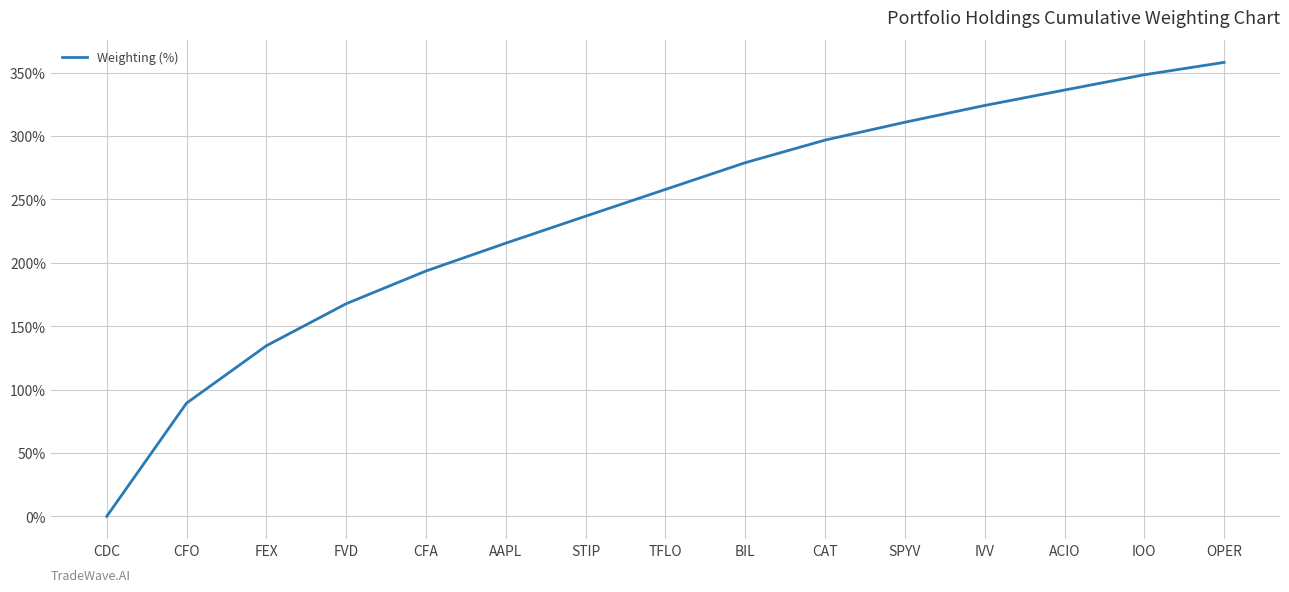

Does the chart have visible grid lines?

Yes